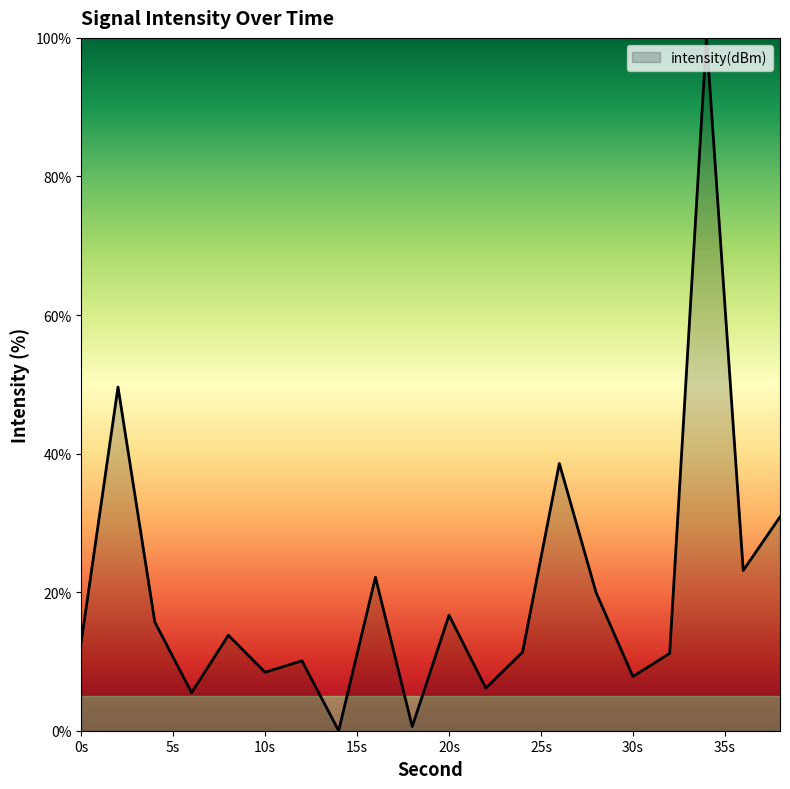

What is the maximum value shown in the chart?

100.0